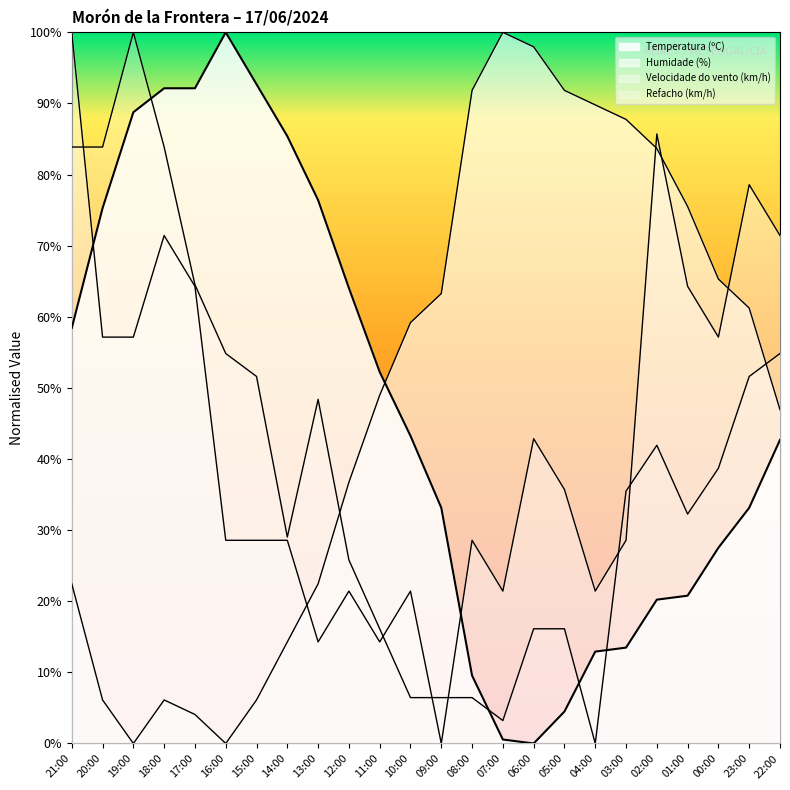

Which series has the largest total across all categories?

Humidade (%)